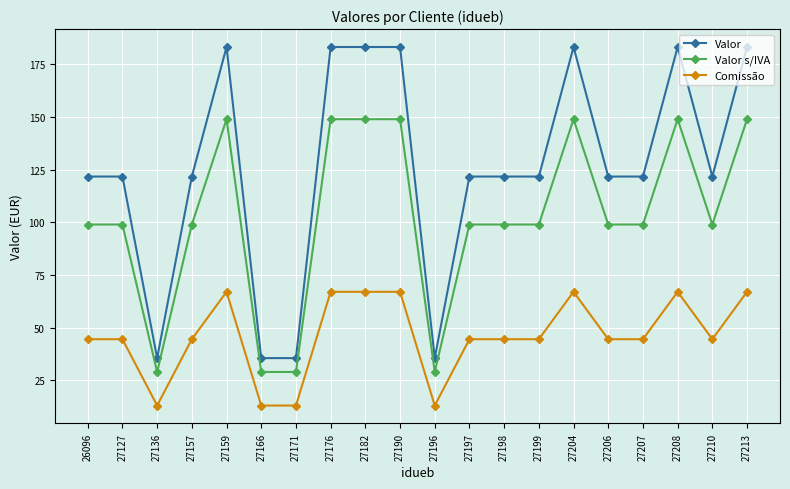

The value of Valor s/IVA at 27207 is 39.2. True or false?

False